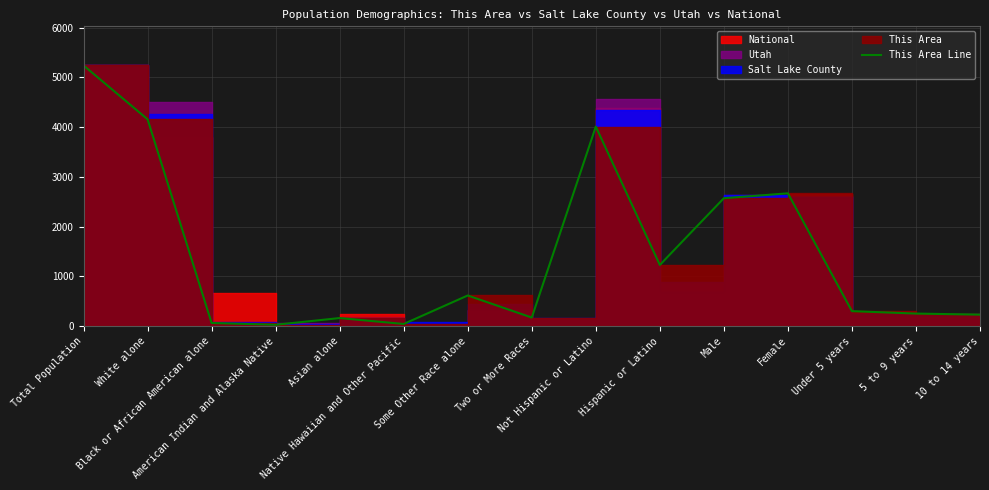

Which has a higher value, Black or African American alone or Not Hispanic or Latino?

Not Hispanic or Latino